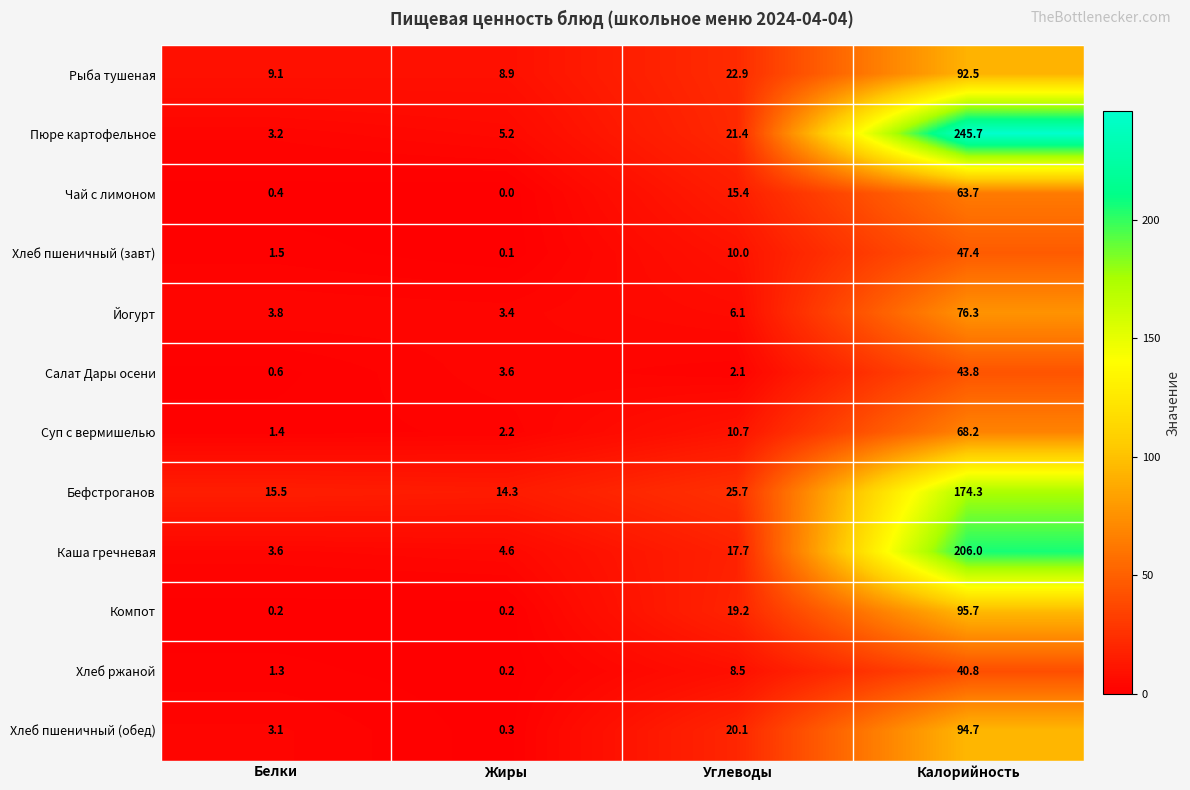

What is the sum of all Хлеб пшеничный (обед) values?

118.2